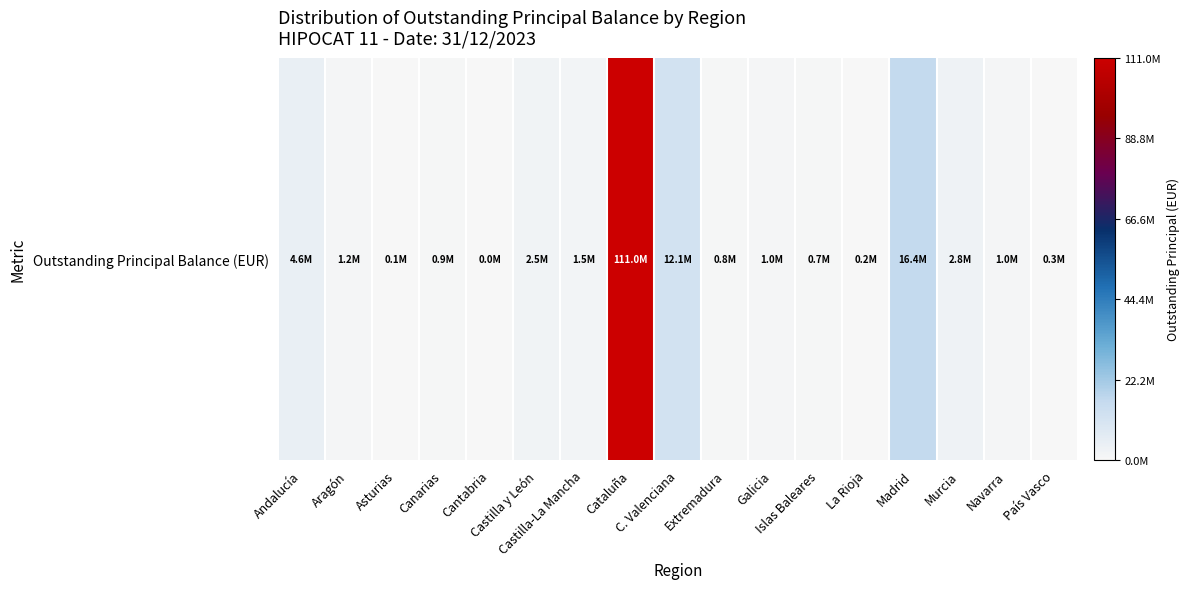

Rank the categories by value from lowest to highest.

Cantabria, Asturias, La Rioja, País Vasco, Islas Baleares, Extremadura, Canarias, Navarra, Galicia, Aragón, Castilla-La Mancha, Castilla y León, Murcia, Andalucía, C. Valenciana, Madrid, Cataluña